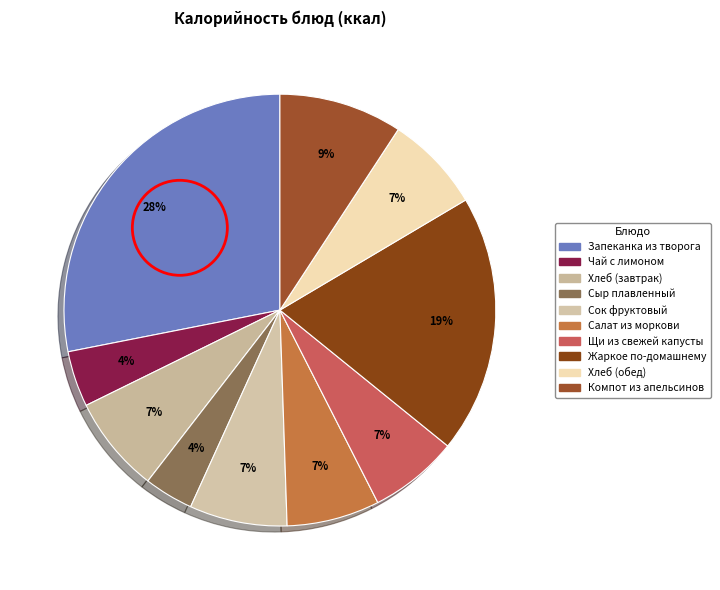

To the nearest percent, what percentage of the pie is Сыр плавленный?

4%